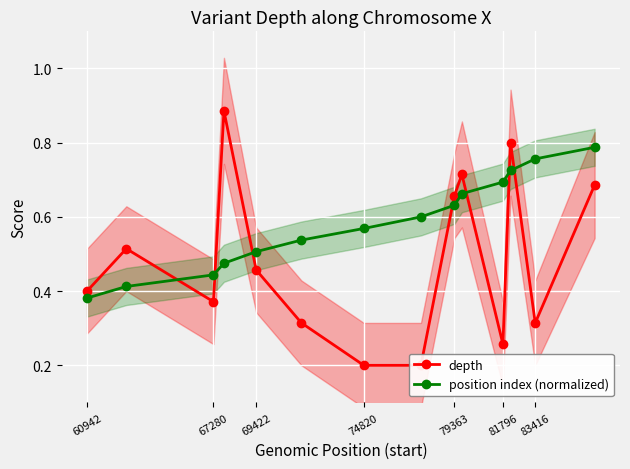

How many intersections are there between position index (normalized) and depth?

7